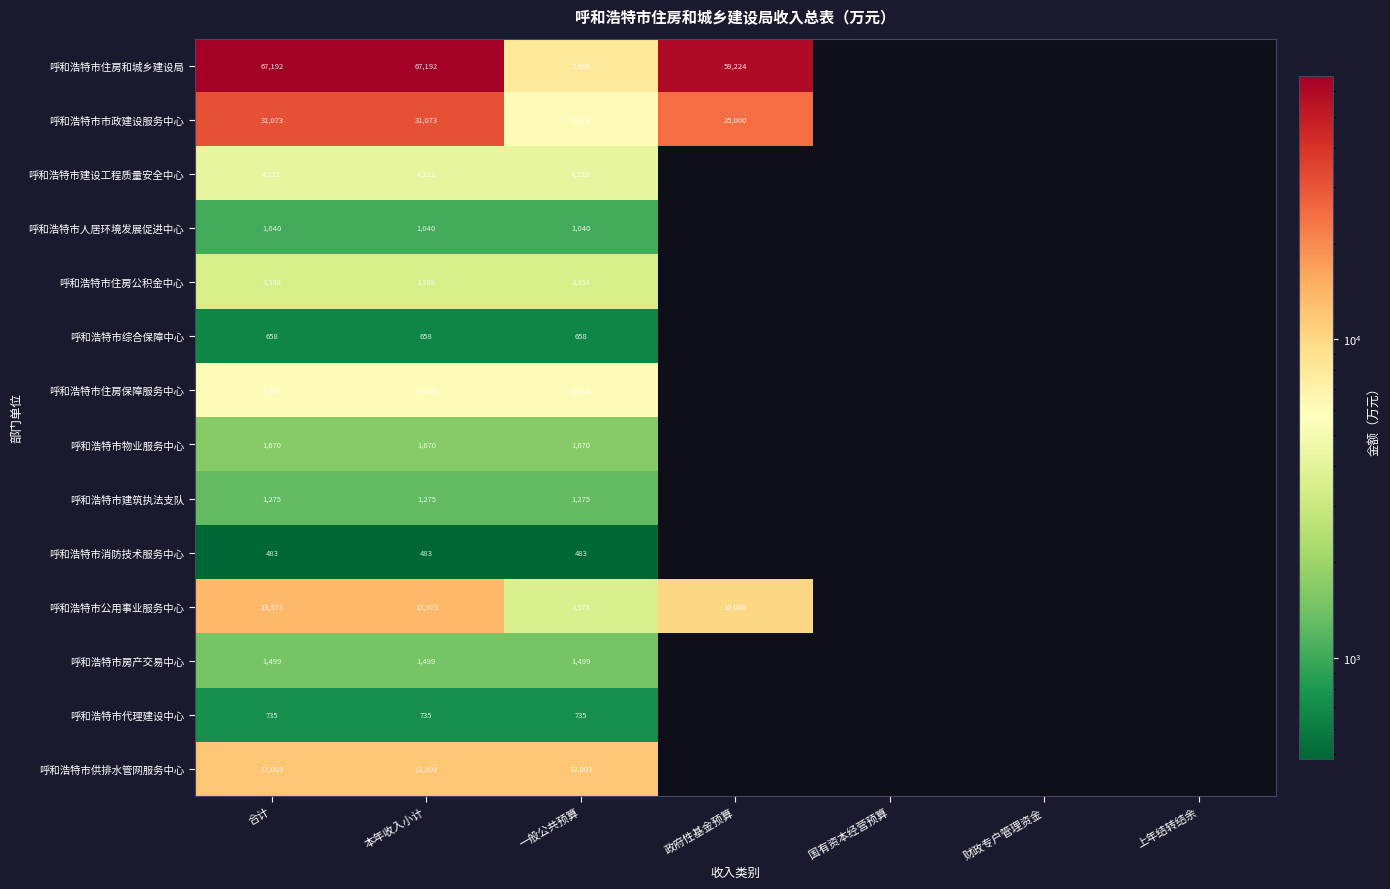

At 一般公共预算, list the series in order from largest to smallest.

呼和浩特市供排水管网服务中心, 呼和浩特市住房和城乡建设局, 呼和浩特市市政建设服务中心, 呼和浩特市住房保障服务中心, 呼和浩特市建设工程质量安全中心, 呼和浩特市公用事业服务中心, 呼和浩特市住房公积金中心, 呼和浩特市物业服务中心, 呼和浩特市房产交易中心, 呼和浩特市建筑执法支队, 呼和浩特市人居环境发展促进中心, 呼和浩特市代理建设中心, 呼和浩特市综合保障中心, 呼和浩特市消防技术服务中心